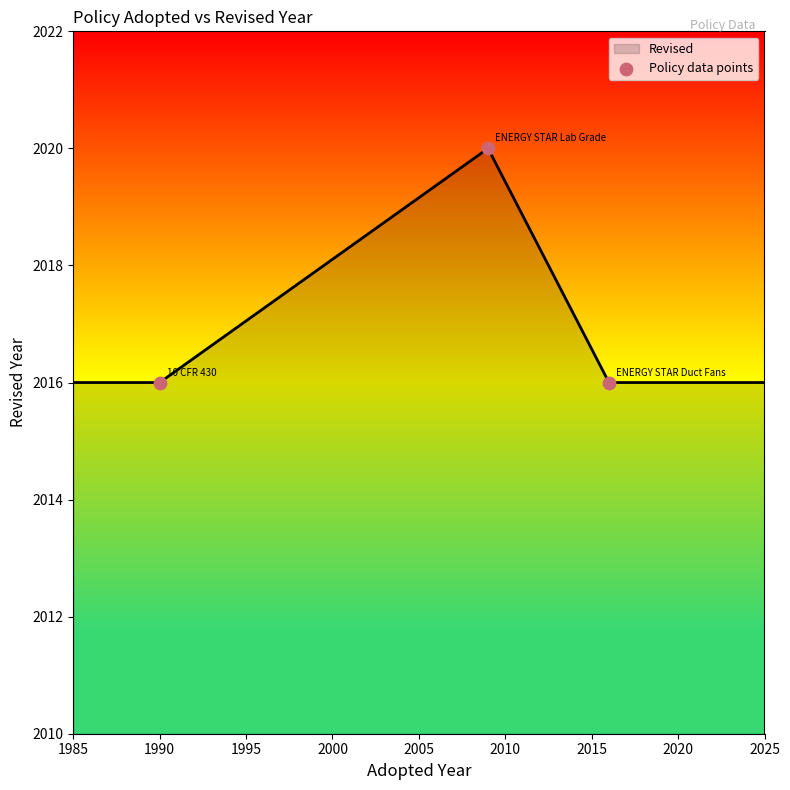

What is the smallest value displayed?

2016